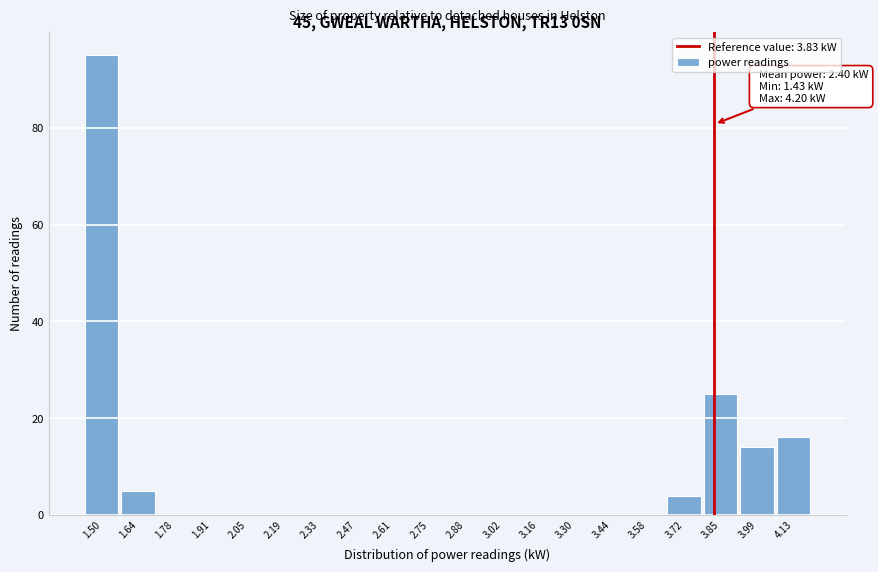

Over which range of the x-axis is the bar tallest?

1.44 to 1.56